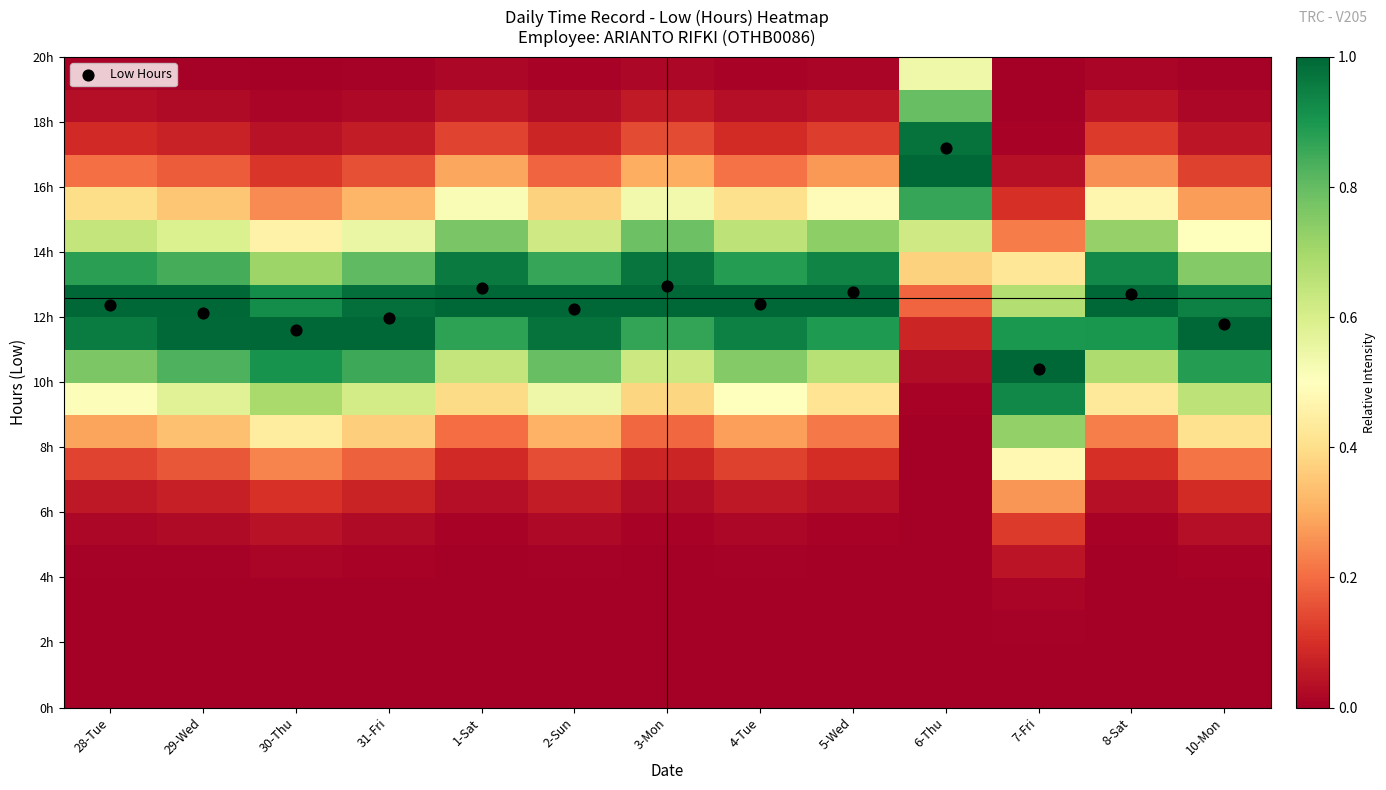

Which series changed the most between 3-Mon and 5-Wed?

Low Hours